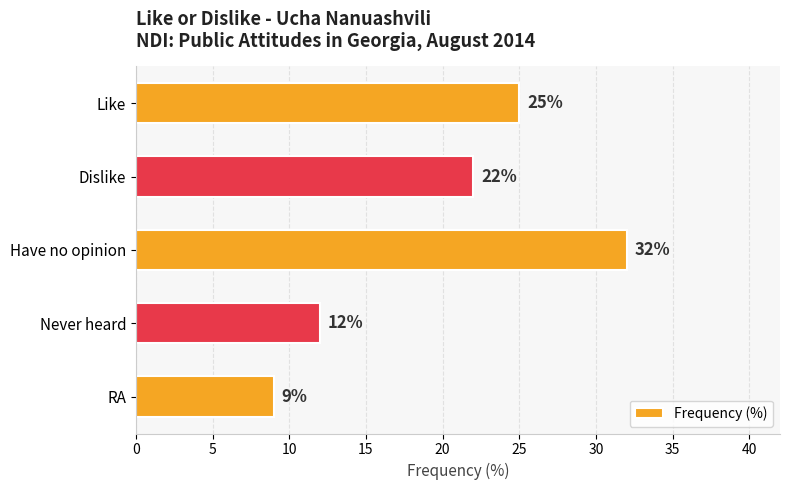

Which category has the lowest value across all series?

RA